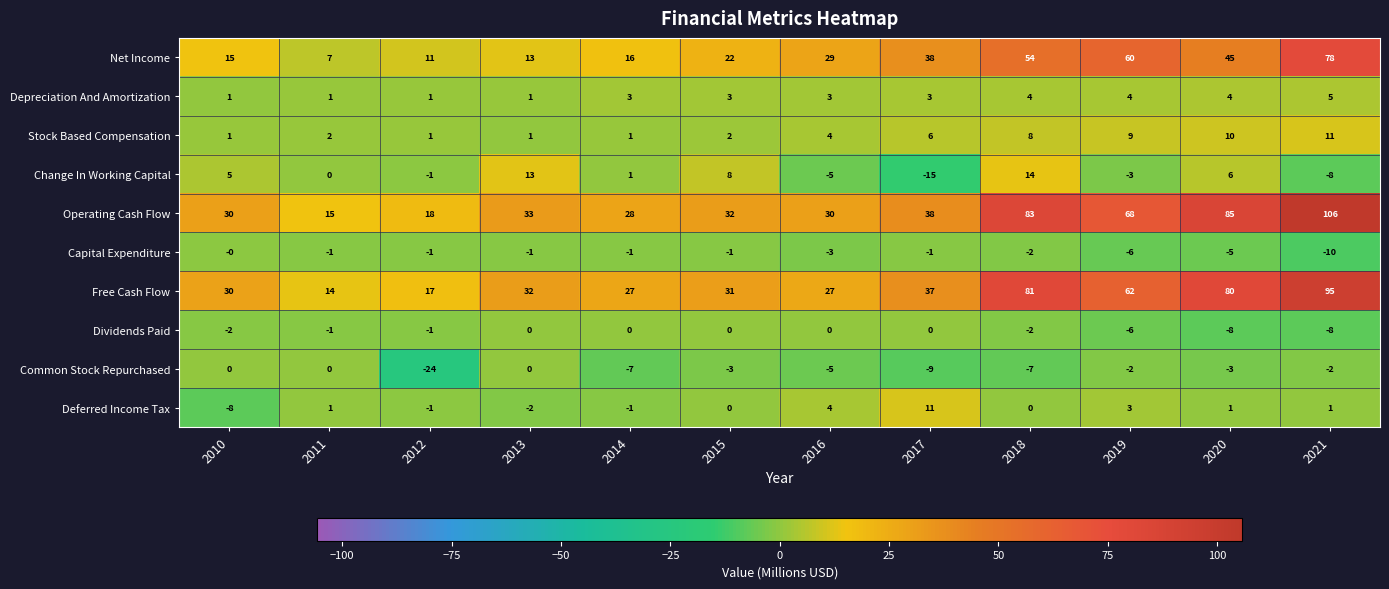

What is the spread (max minus min) of values at 2017?

53